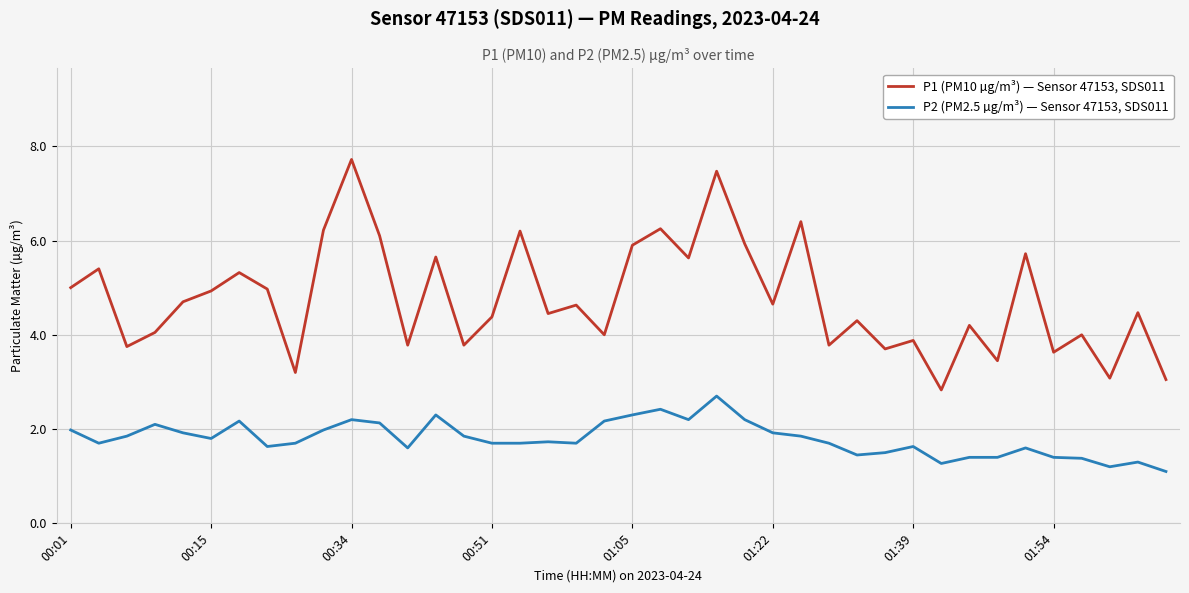

What is the lowest value of the P1 (PM10 µg/m³) — Sensor 47153, SDS011 series?

2.8